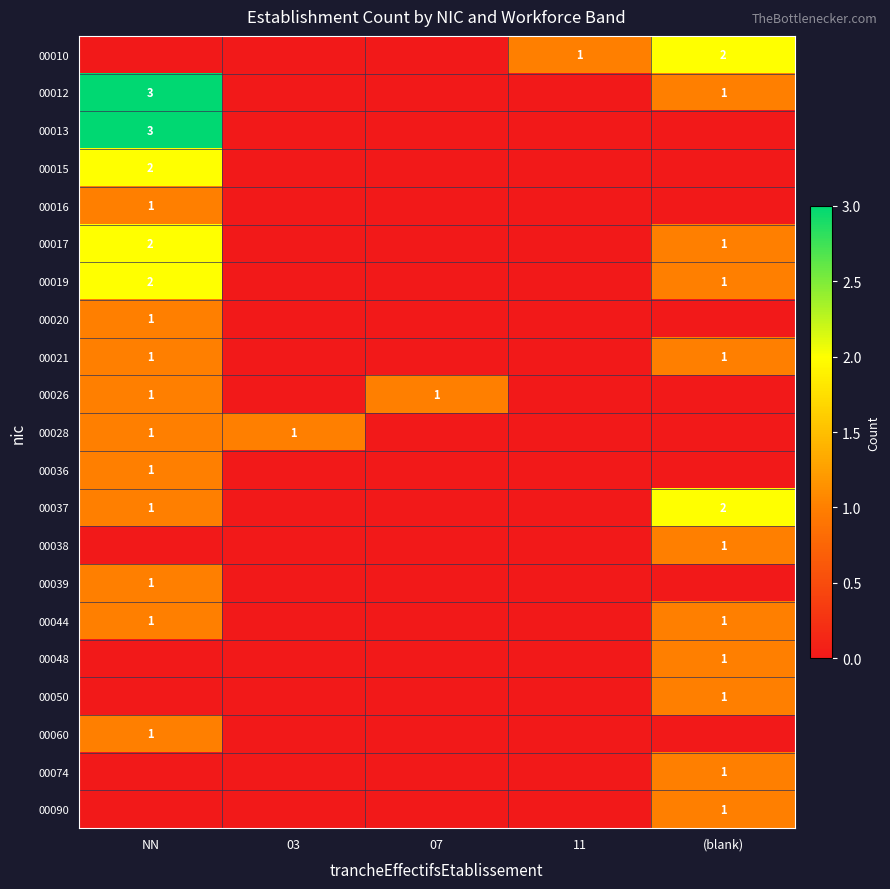

The value of 00012 at (blank) is 2. True or false?

False